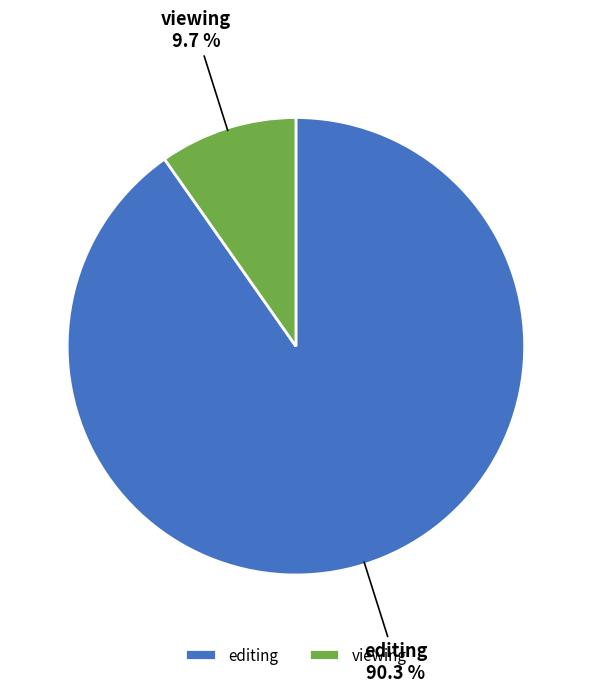

The viewing slice represents 22% of the pie. True or false?

False